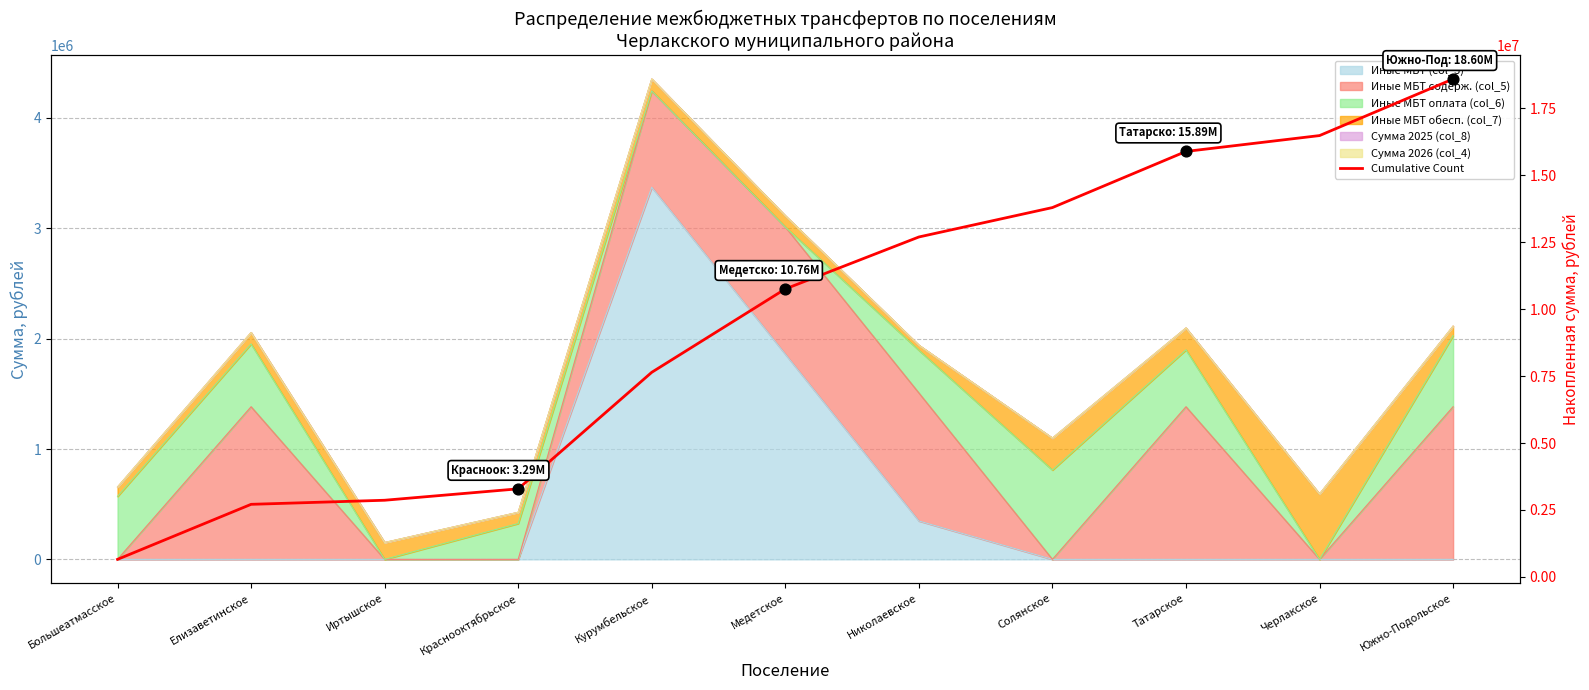

Which has a higher value, Елизаветинское or Татарское?

Татарское